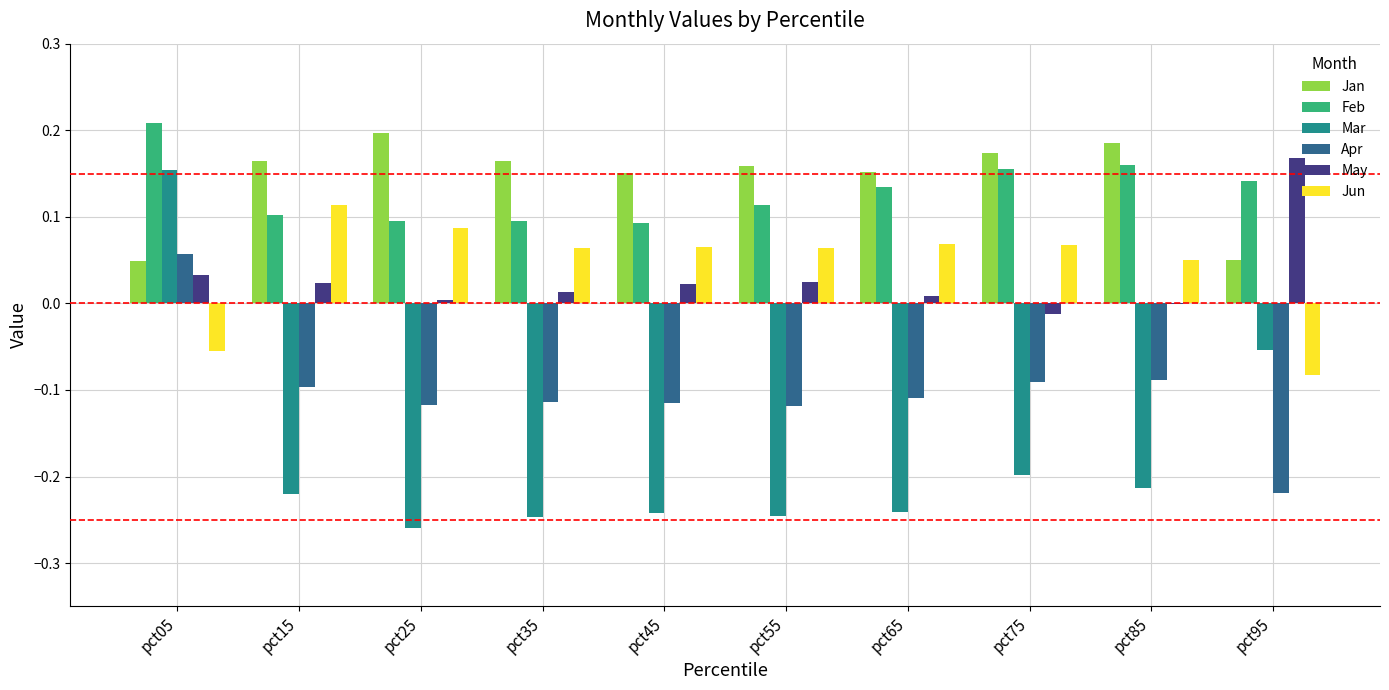

Are the bars horizontal?

No